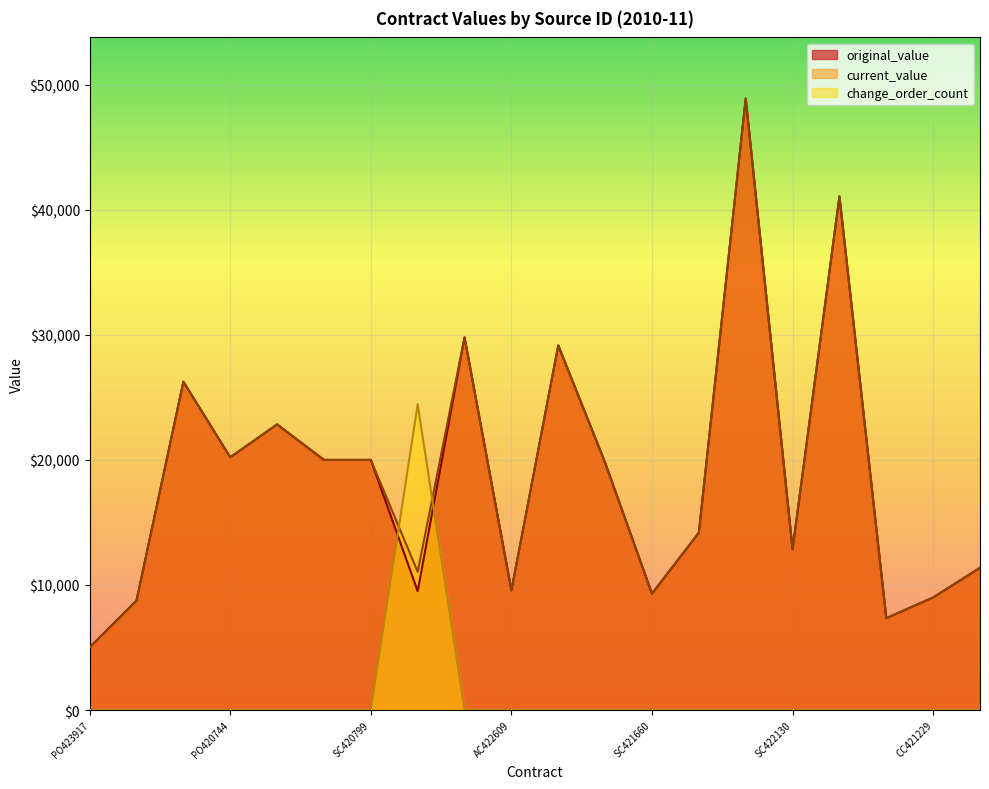

Where does the original_value series first go above 19774?

PO424063